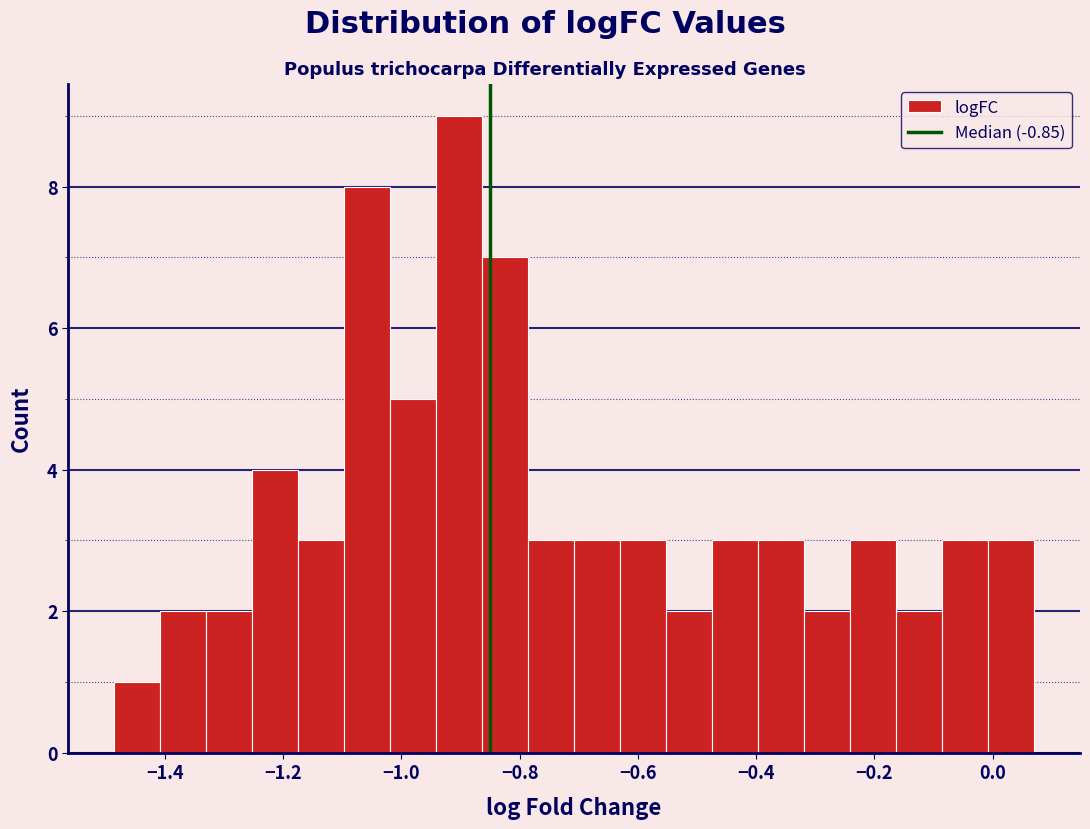

Around what value on the x-axis is the tallest bar? Give the approximate position of its centre, as read against the axis.

-0.90